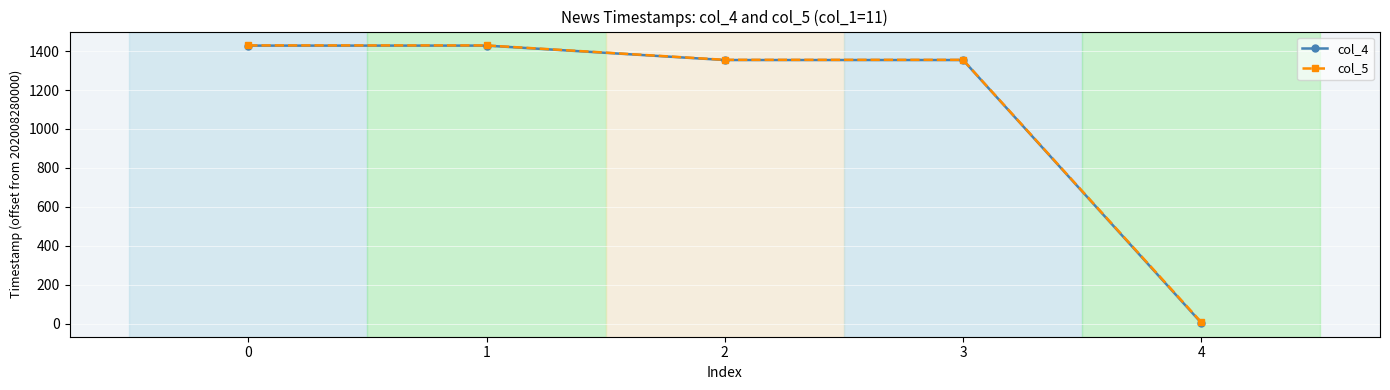

Which series has the widest spread of values?

col_4